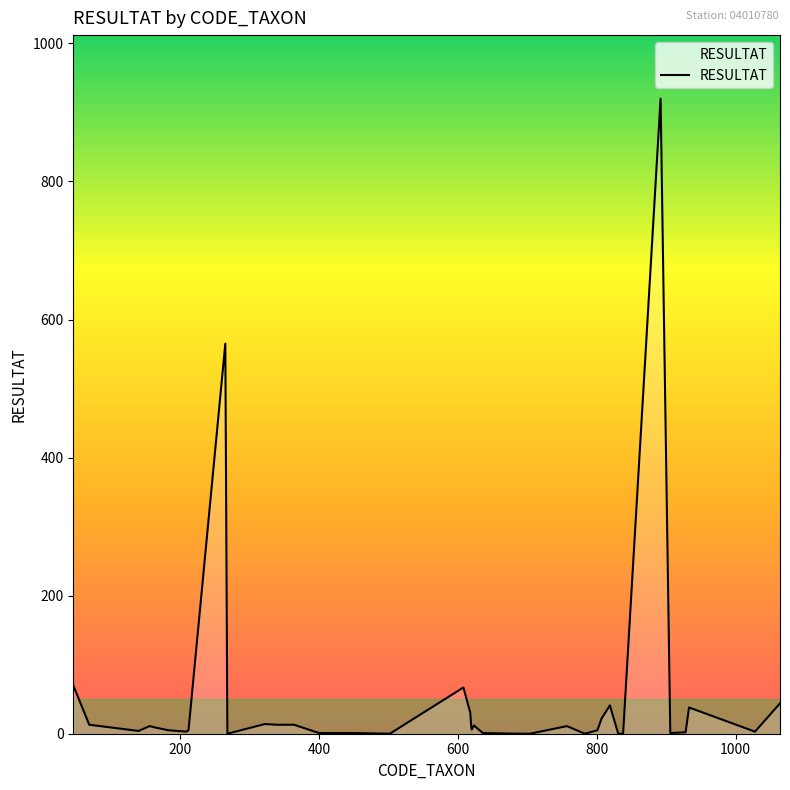

What is the difference between the maximum and minimum values?

920